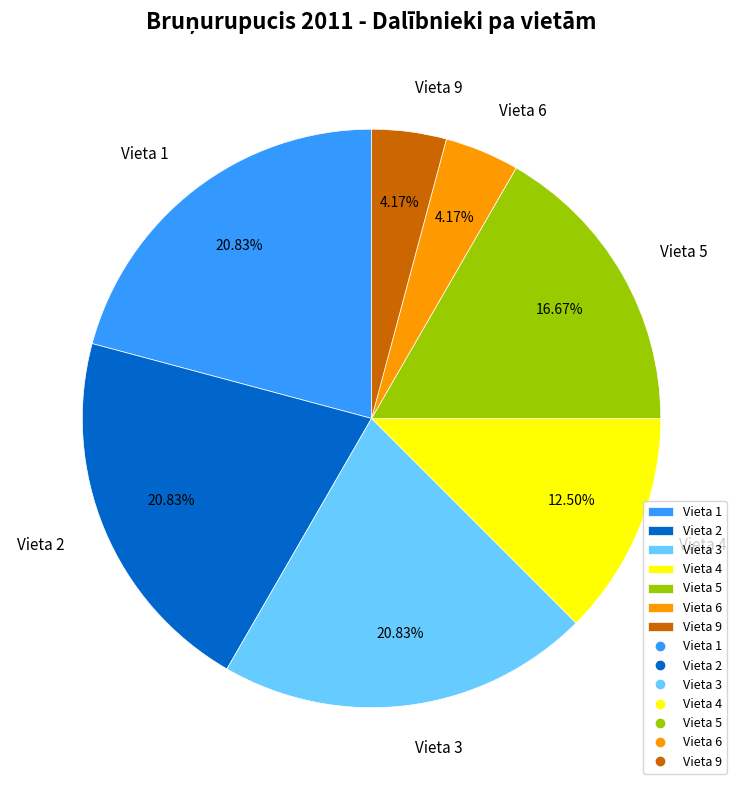

Does any single category account for the majority?

No